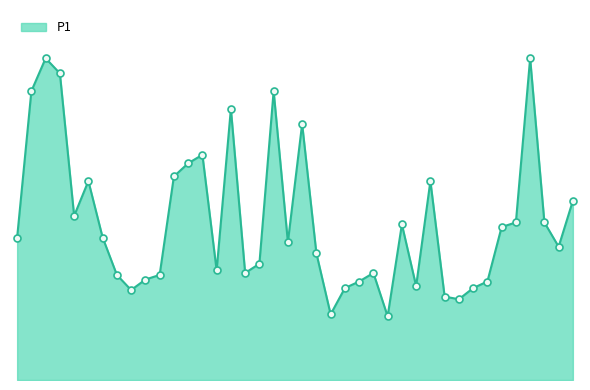

What is the label of the 32nd point from the left?

15:30